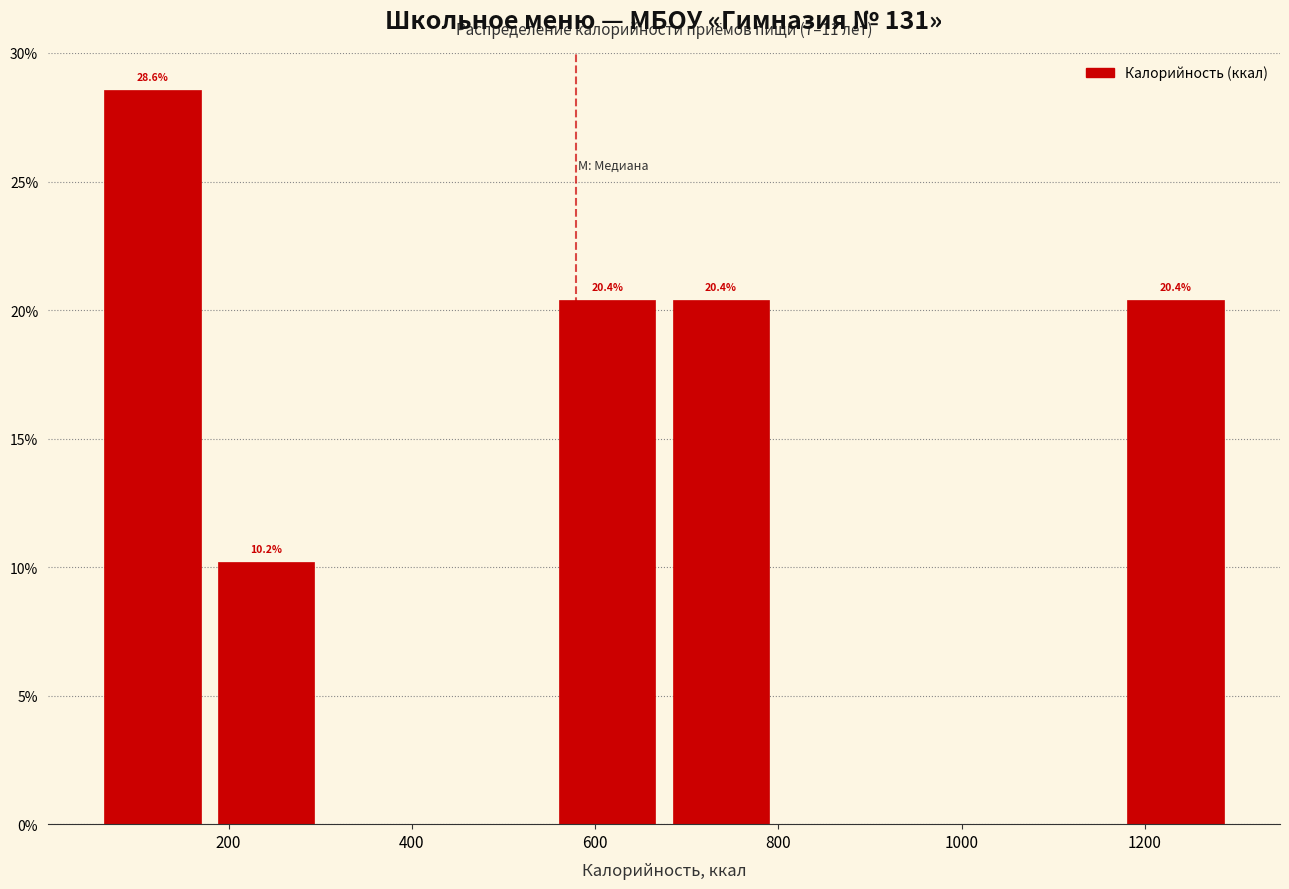

Over which range of the x-axis is the bar tallest?

60 to 180